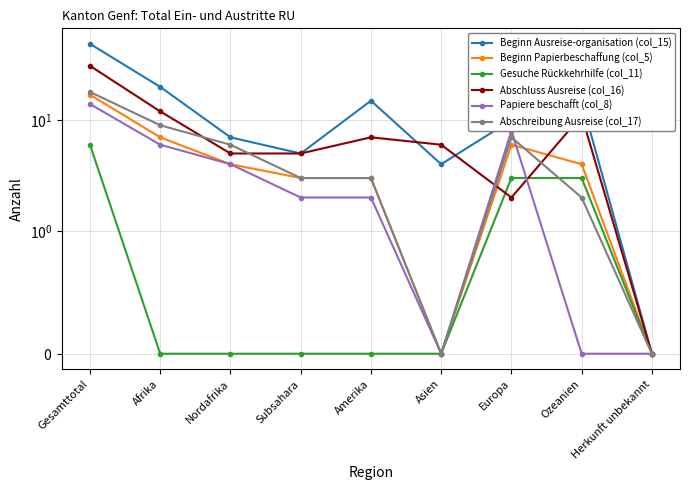

In Papiere beschafft (col_8), how many points are lower than both neighbors (excluding endpoints)?

1